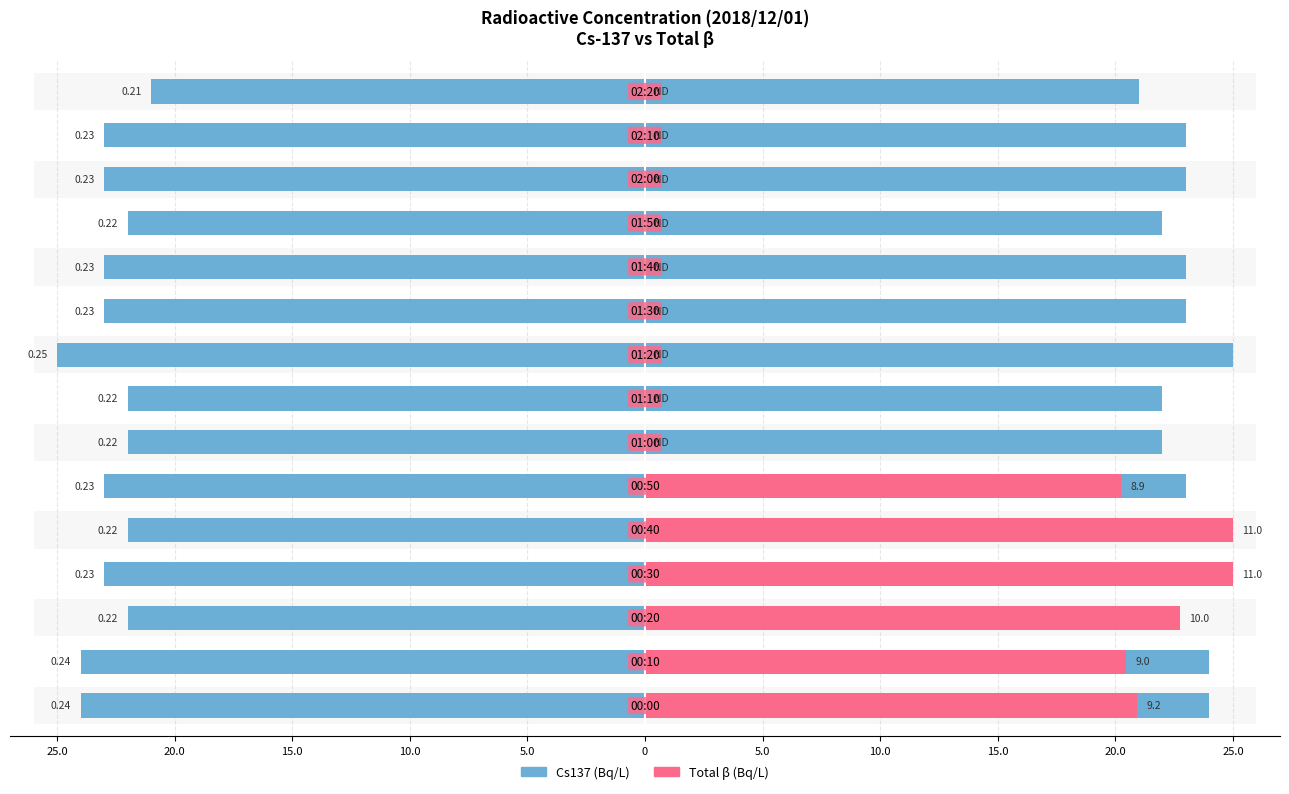

Reading left to right, list all the values displayed in this chart.

Cs137(Bq/L): 24.0	24.0	22.0	23.0	22.0	23.0	22.0	22.0	25.0	23.0	23.0	22.0	23.0	23.0	21.0
Total β(Bq/L): 20.9	20.5	22.7	25.0	25.0	20.2	0.0	0.0	0.0	0.0	0.0	0.0	0.0	0.0	0.0